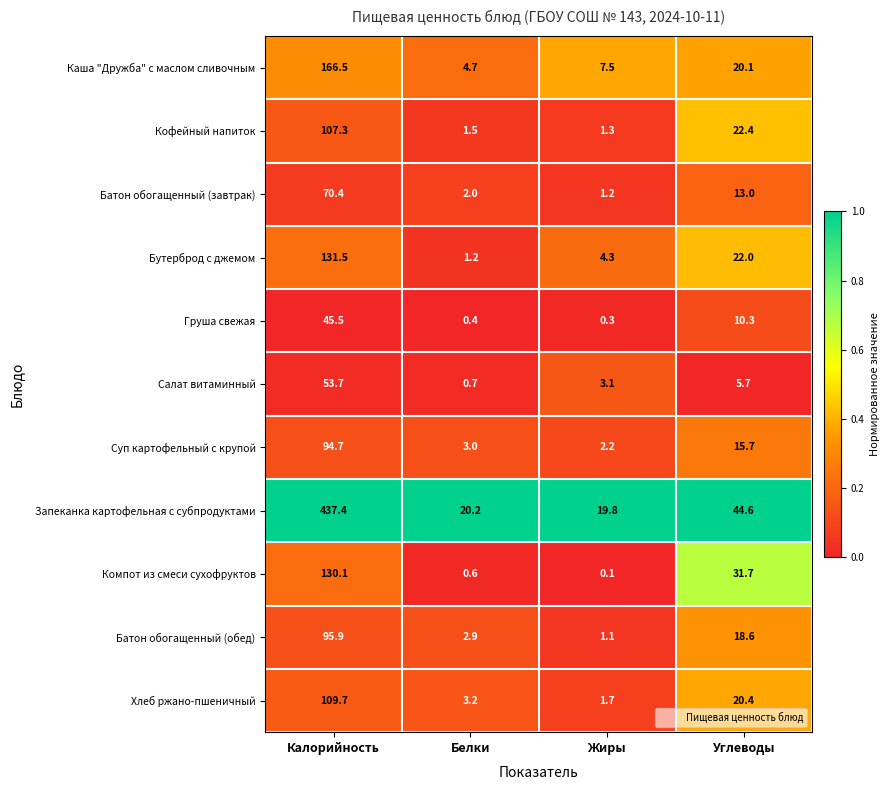

What is the average value of the Батон обогащенный (завтрак) series?

21.7